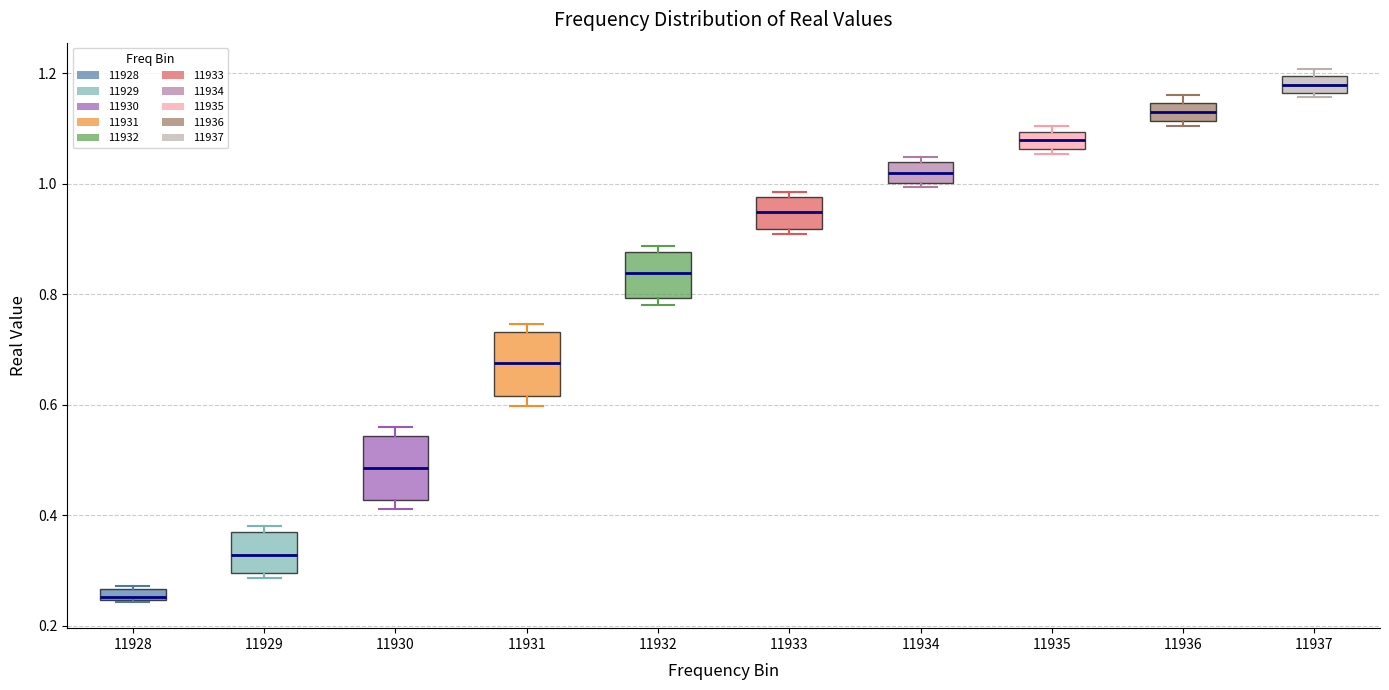

Where is the lower edge of the box at x = 11932 on the y-axis? The values are not printed on the chart, so give them approximately, as read against the axis.

0.80